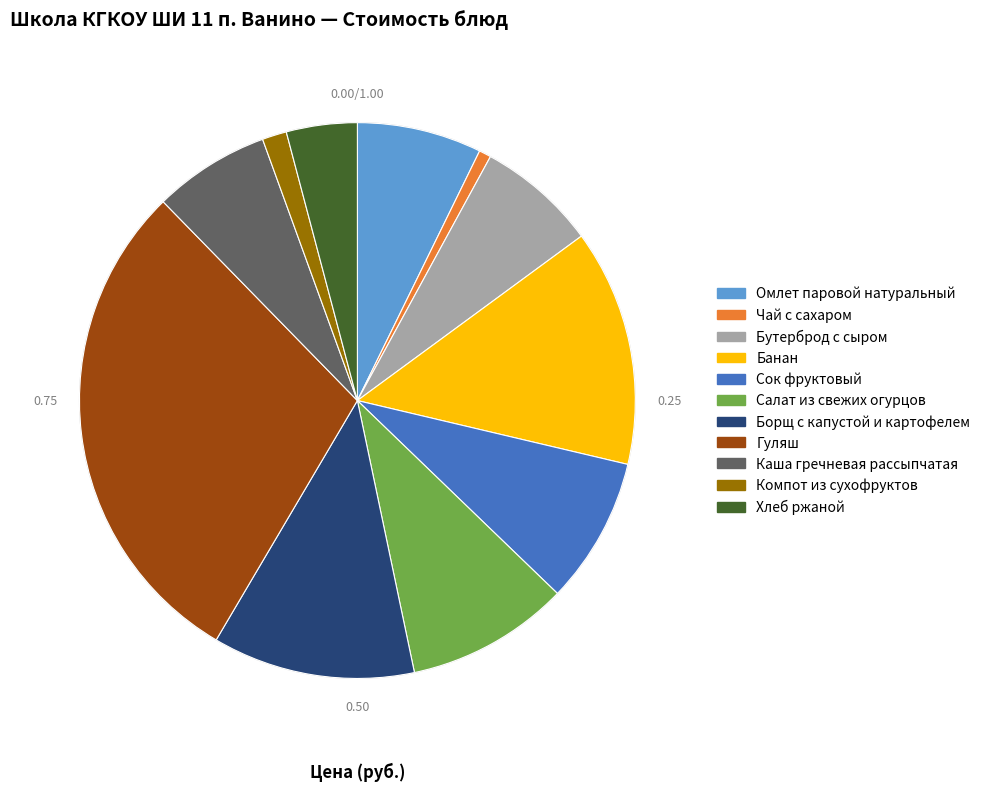

Which category has the biggest portion of the pie?

Гуляш